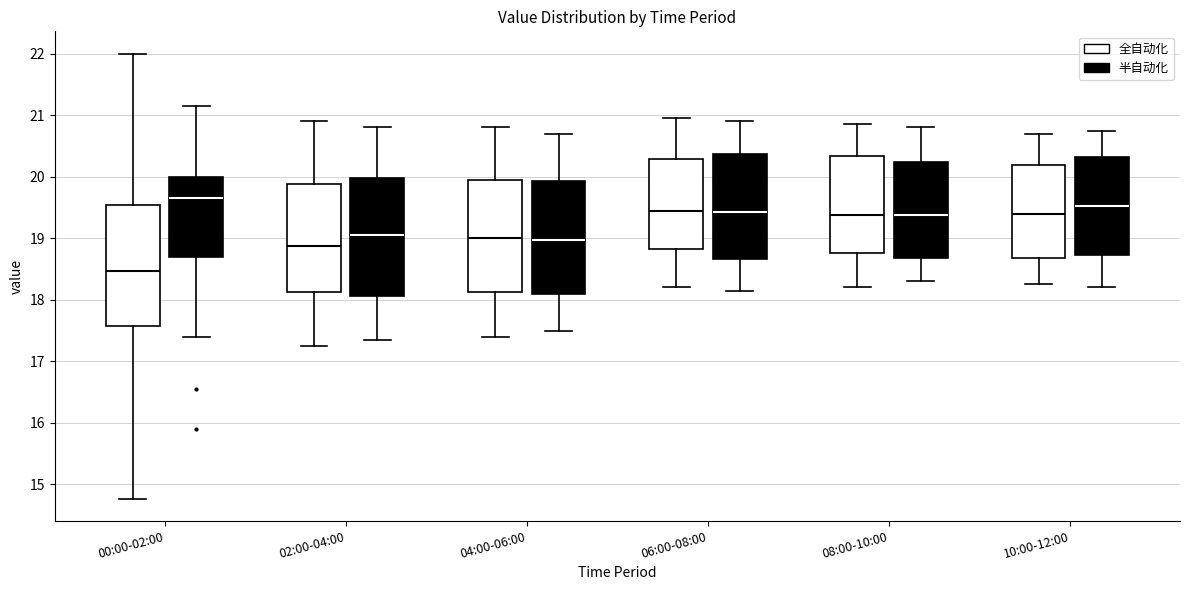

Reading left to right, transcribe this box plot: for each box, give where its median line is, the range the box spans, and where its two whiskers end, as read against the y-axis. The values are not printed on the chart, so give them approximately, as read against the axis.

00:00-02:00 (全自动化): median 18.5, box 17.6 to 19.5, whiskers 14.8 to 22.0
00:00-02:00 (半自动化): median 19.7, box 18.7 to 20.0, whiskers 17.4 to 21.2
02:00-04:00 (全自动化): median 18.9, box 18.1 to 19.9, whiskers 17.3 to 20.9
02:00-04:00 (半自动化): median 19.1, box 18.1 to 20.0, whiskers 17.4 to 20.8
04:00-06:00 (全自动化): median 19.0, box 18.1 to 20.0, whiskers 17.4 to 20.8
04:00-06:00 (半自动化): median 19.0, box 18.1 to 19.9, whiskers 17.5 to 20.7
06:00-08:00 (全自动化): median 19.5, box 18.8 to 20.3, whiskers 18.2 to 21.0
06:00-08:00 (半自动化): median 19.4, box 18.7 to 20.4, whiskers 18.2 to 20.9
08:00-10:00 (全自动化): median 19.4, box 18.8 to 20.3, whiskers 18.2 to 20.9
08:00-10:00 (半自动化): median 19.4, box 18.7 to 20.2, whiskers 18.3 to 20.8
10:00-12:00 (全自动化): median 19.4, box 18.7 to 20.2, whiskers 18.3 to 20.7
10:00-12:00 (半自动化): median 19.5, box 18.7 to 20.3, whiskers 18.2 to 20.8